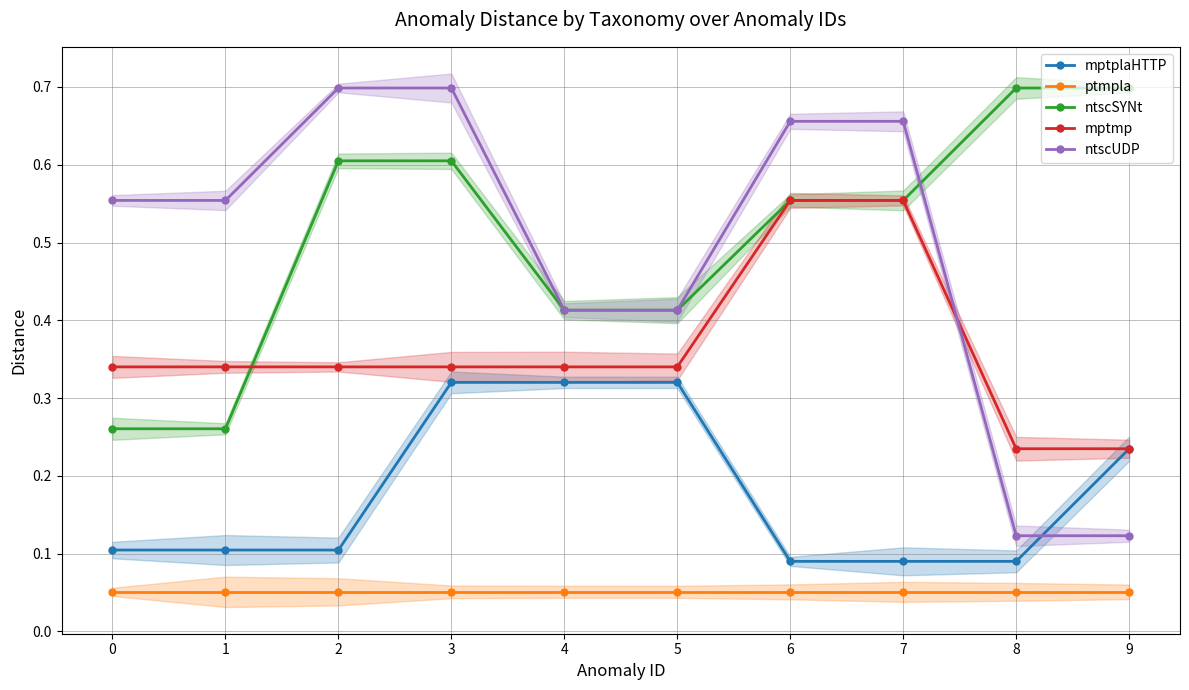

True or false: mptplaHTTP and mptmp intersect in this chart.

False